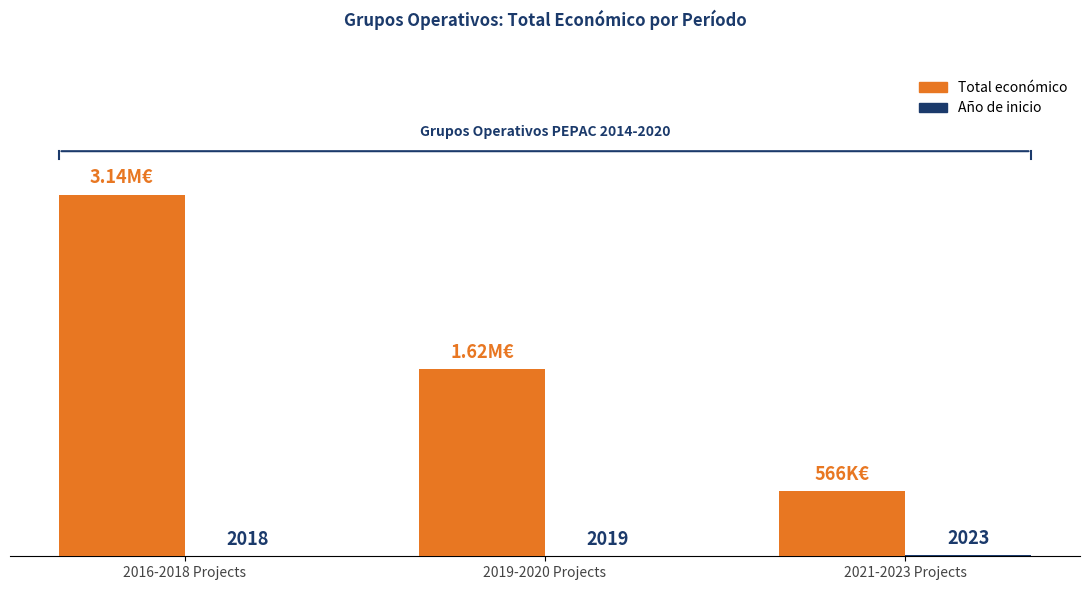

What position from the left is 2021-2023 Projects?

3